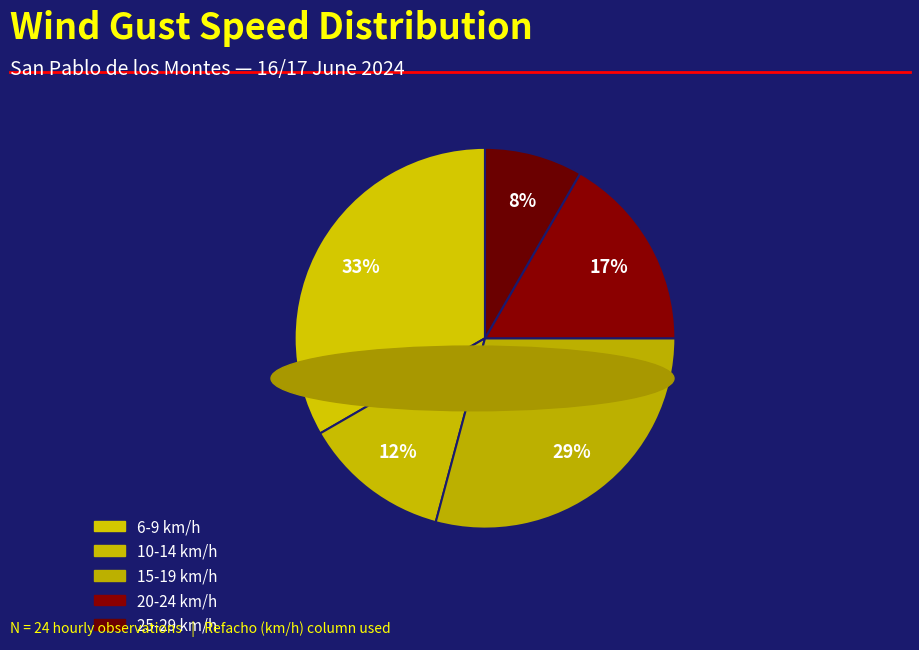

Count the number of slices in the pie.

5